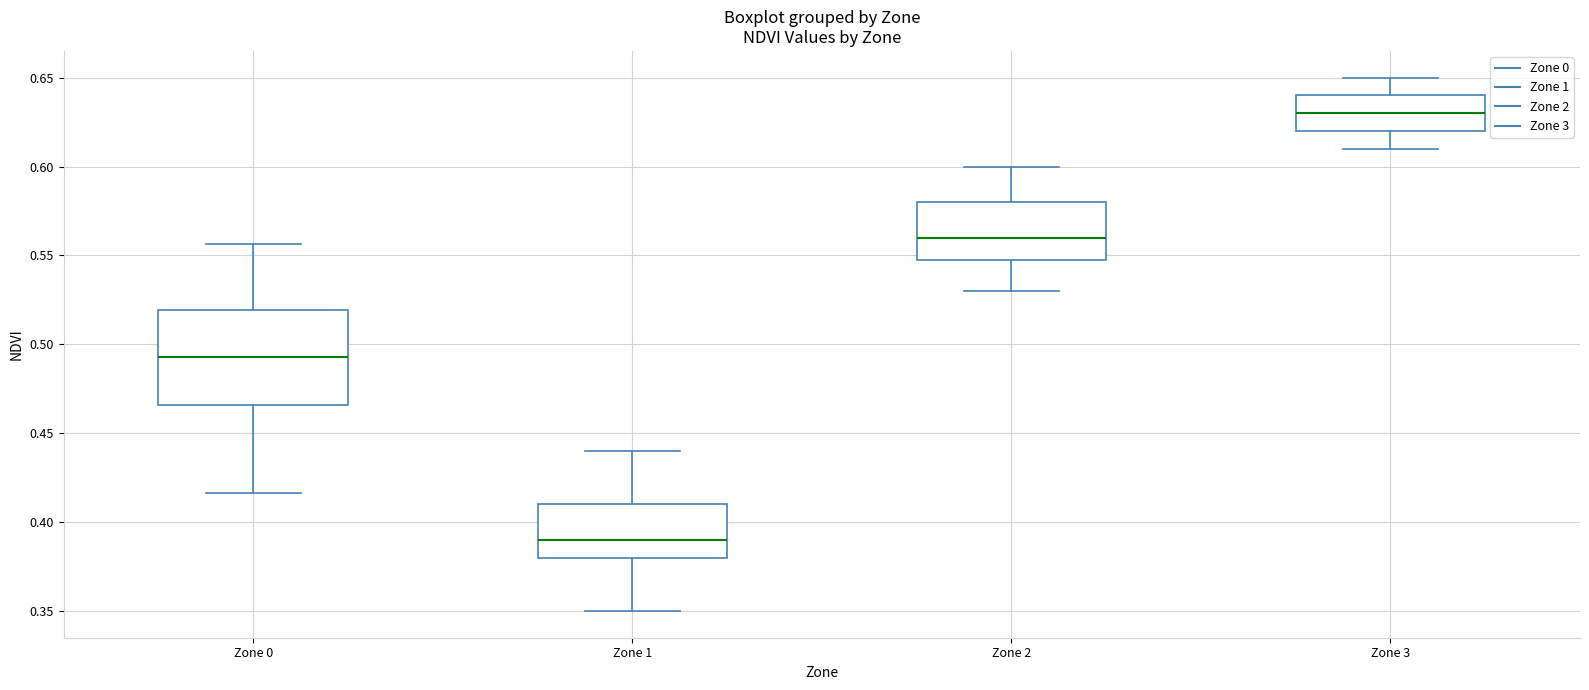

Reading left to right, read every box against the y-axis: the position of its median line, the range the box covers, and the ends of its whiskers. The values are not printed on the chart, so give them approximately, as read against the axis.

Zone 0: median 0.495, box 0.465 to 0.520, whiskers 0.415 to 0.555
Zone 1: median 0.390, box 0.380 to 0.410, whiskers 0.350 to 0.440
Zone 2: median 0.560, box 0.550 to 0.580, whiskers 0.530 to 0.600
Zone 3: median 0.630, box 0.620 to 0.640, whiskers 0.610 to 0.650